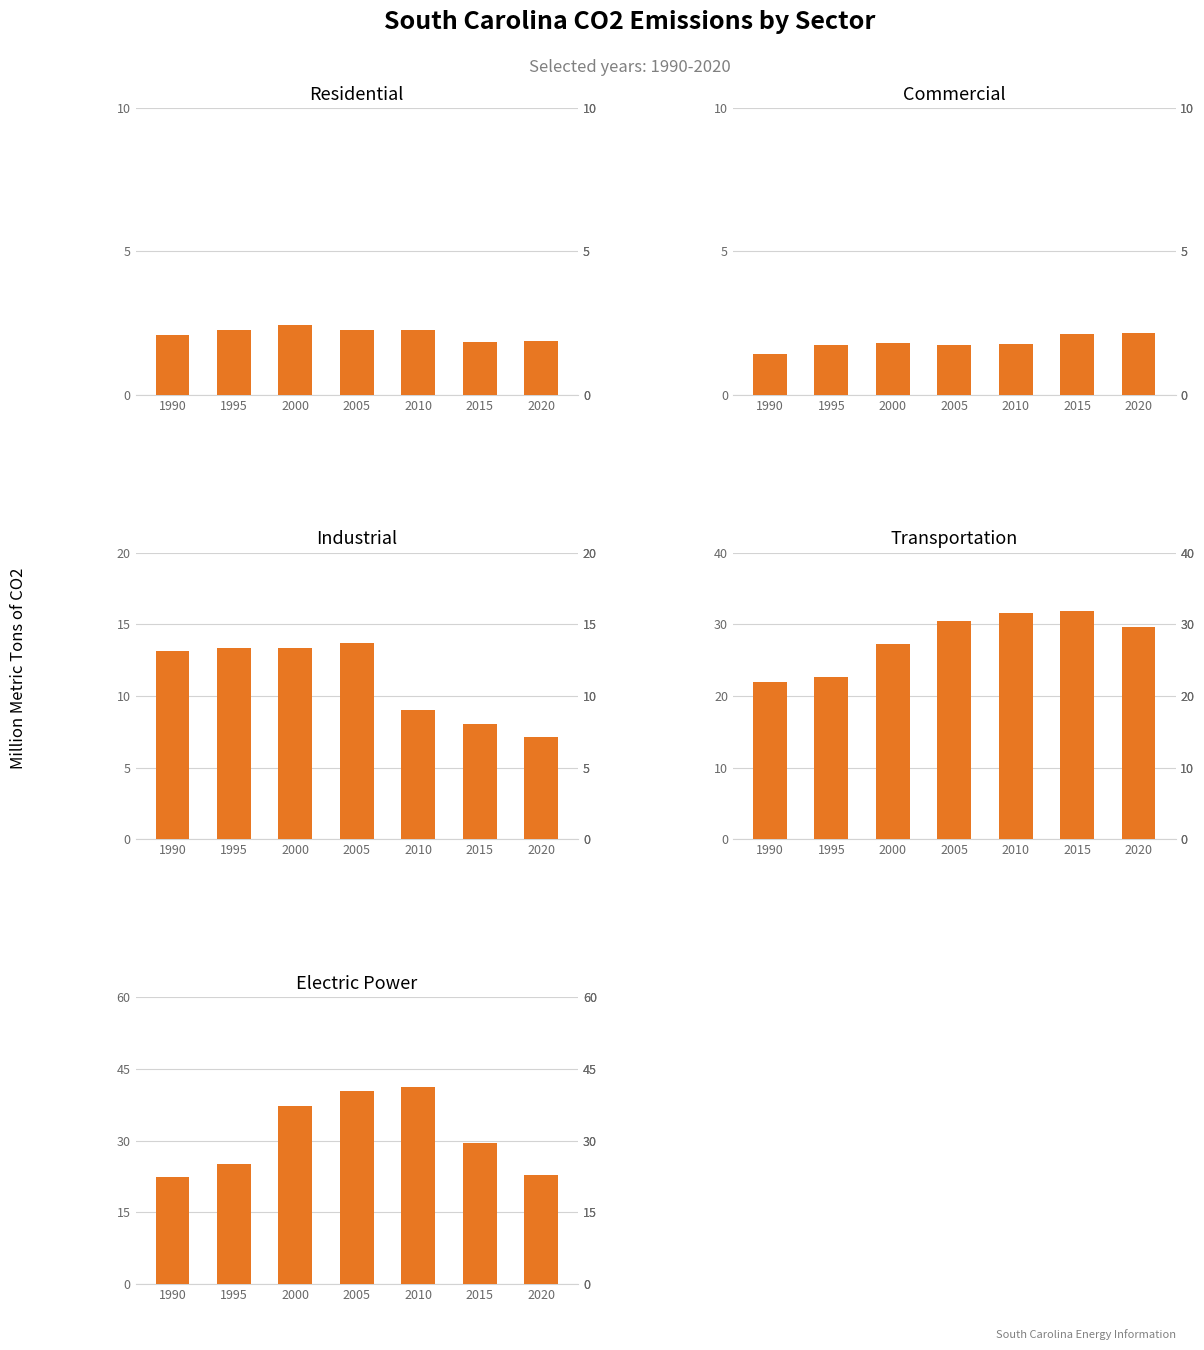

How many groups of bars are there?

7